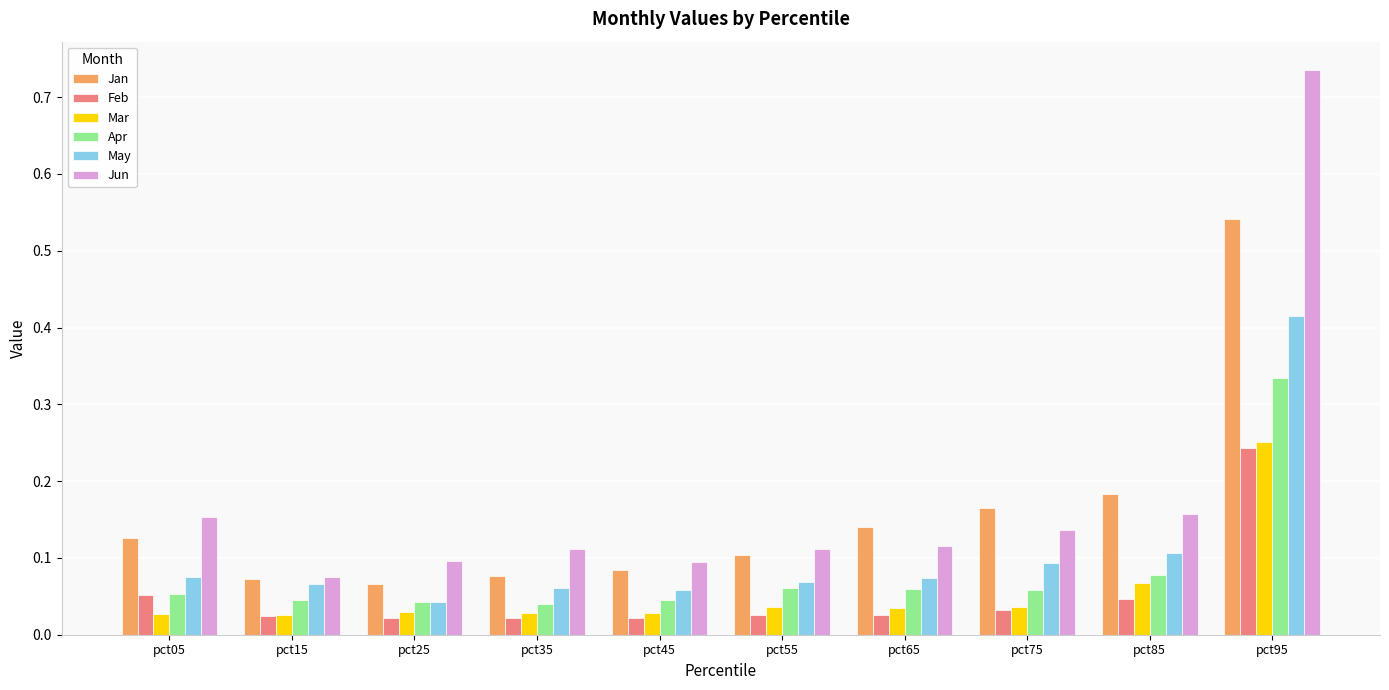

Count the Mar values in the range 0 to 1.

10